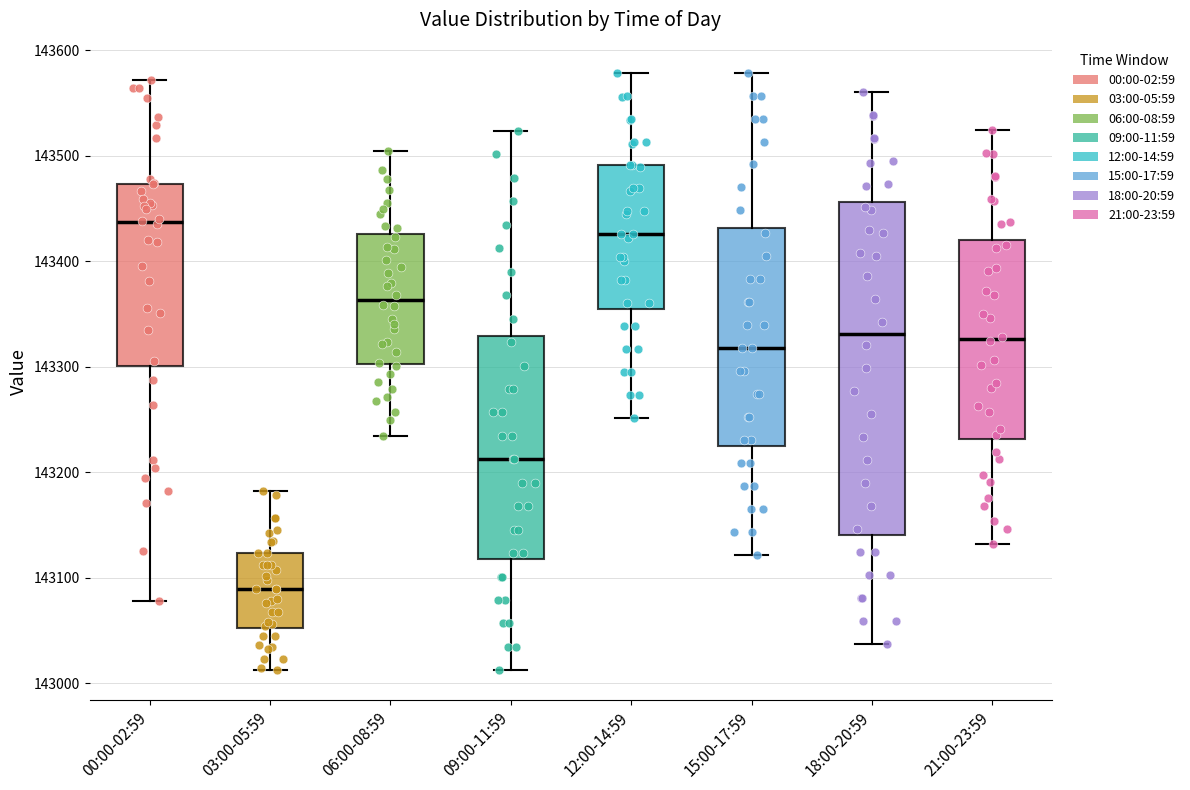

Reading left to right, read every box against the y-axis: the position of its median line, the range the box covers, and the ends of its whiskers. The values are not printed on the chart, so give them approximately, as read against the axis.

00:00-02:59: median 143440, box 143300 to 143470, whiskers 143080 to 143570
03:00-05:59: median 143090, box 143050 to 143120, whiskers 143010 to 143180
06:00-08:59: median 143360, box 143300 to 143430, whiskers 143230 to 143500
09:00-11:59: median 143210, box 143120 to 143330, whiskers 143010 to 143520
12:00-14:59: median 143430, box 143350 to 143490, whiskers 143250 to 143580
15:00-17:59: median 143320, box 143220 to 143430, whiskers 143120 to 143580
18:00-20:59: median 143330, box 143140 to 143460, whiskers 143040 to 143560
21:00-23:59: median 143330, box 143230 to 143420, whiskers 143130 to 143520